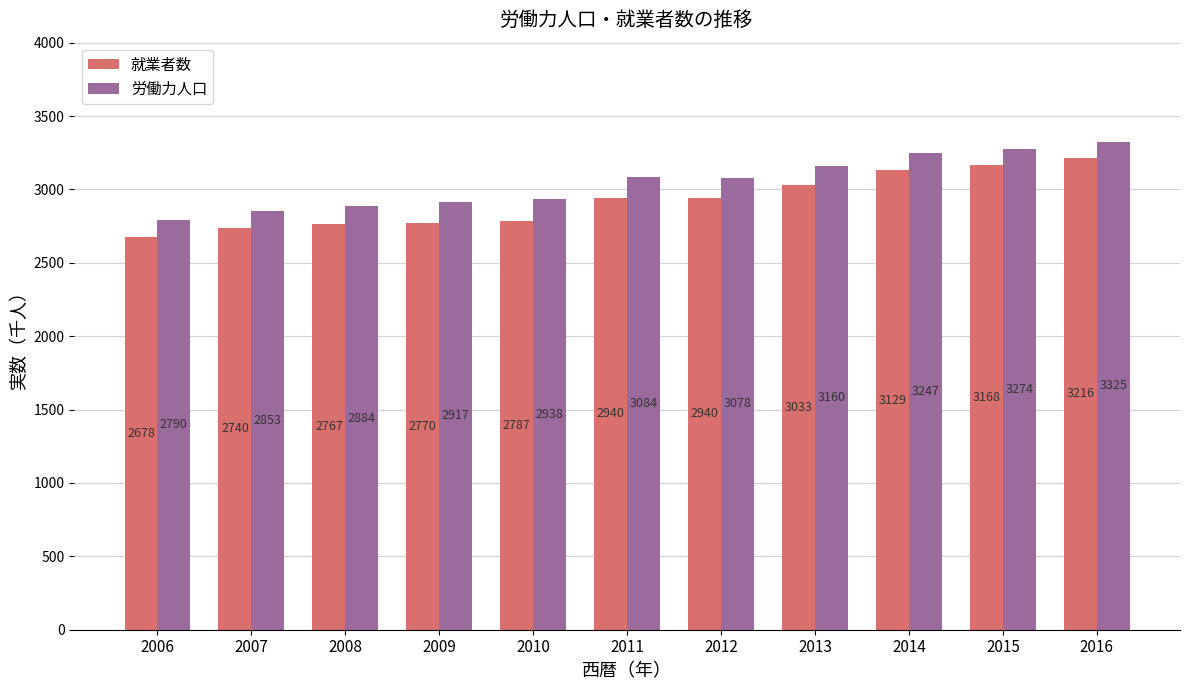

What is the approximate value of 就業者数 at 2015, to the nearest 10?

3170